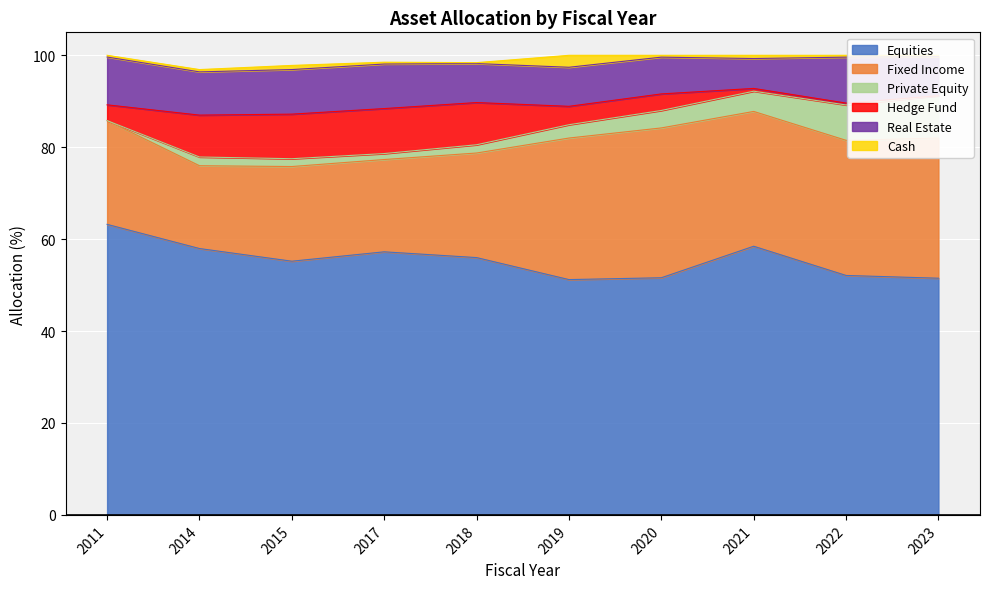

List the series in order of their peak value, highest first.

Equities, Fixed Income, Real Estate, Hedge Fund, Private Equity, Cash